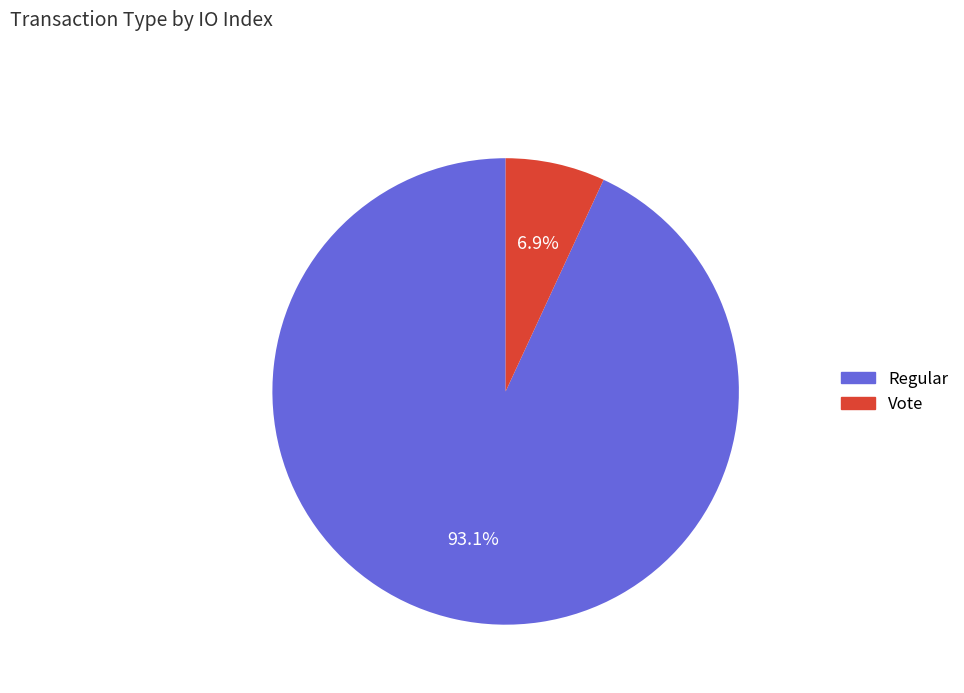

To the nearest percent, what is the difference between the Vote and Regular slice percentages?

86%